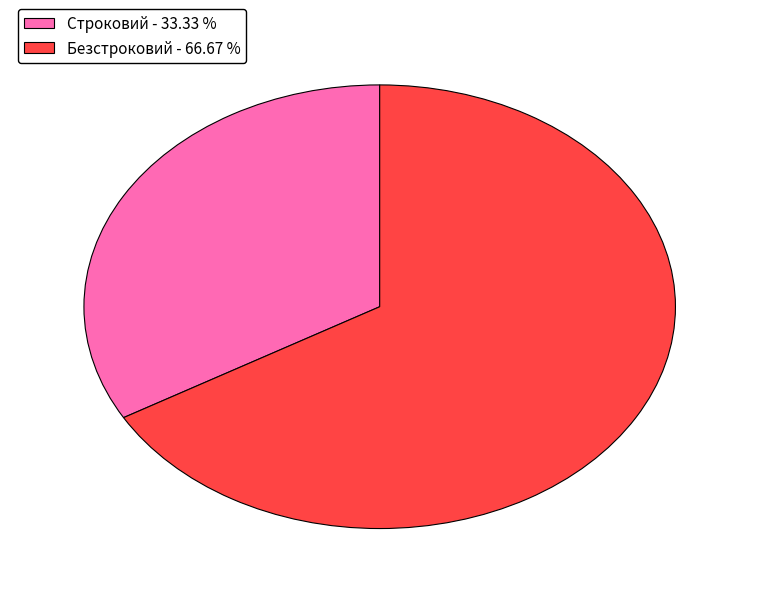

Count the number of slices in the pie.

2